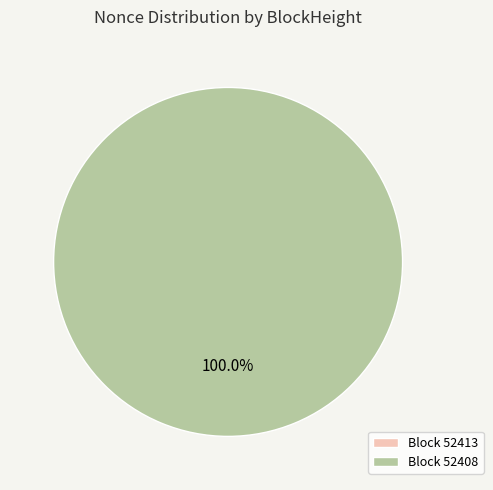

True or false: 52408 accounts for 94% of the total.

False